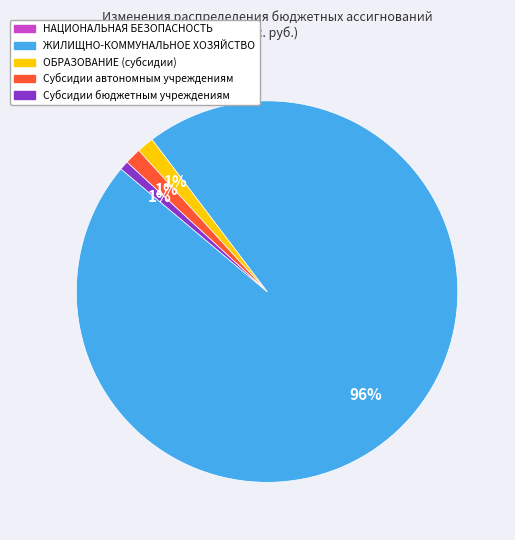

Is there any slice that represents more than half of the pie?

Yes